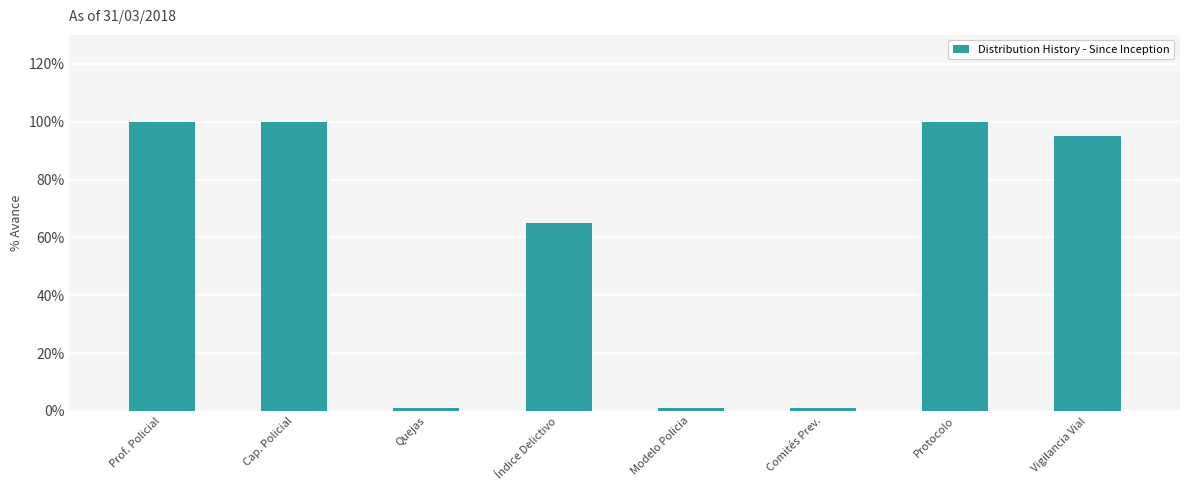

Reading left to right, transcribe all the data shown in this chart.

Prof. Policial=100	Cap. Policial=100	Quejas=1	Índice Delictivo=65	Modelo Policia=1	Comités Prev.=1	Protocolo=100	Vigilancia Vial=95